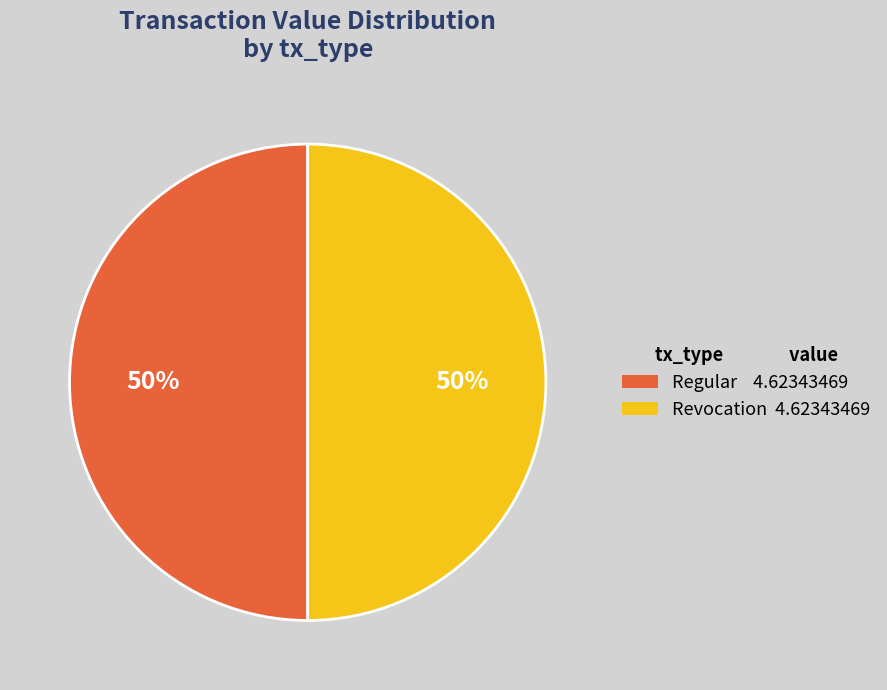

To the nearest percent, what is the difference between the largest and smallest slice percentages?

0%